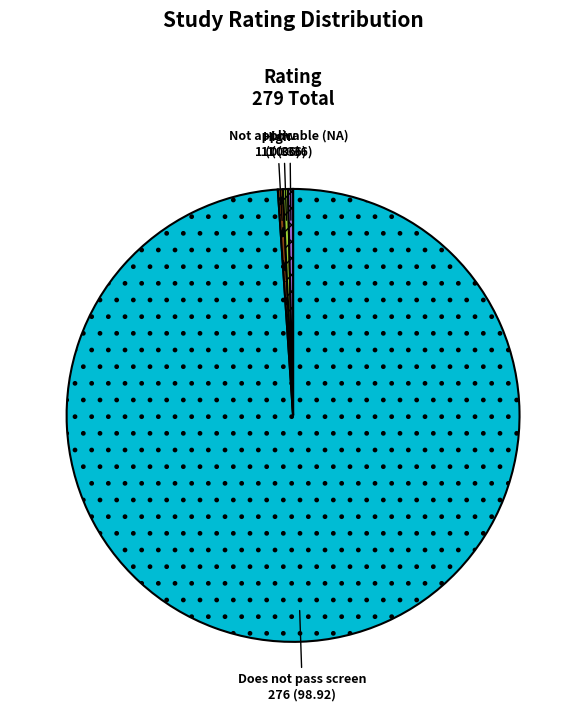

Is there any slice that represents more than half of the pie?

Yes